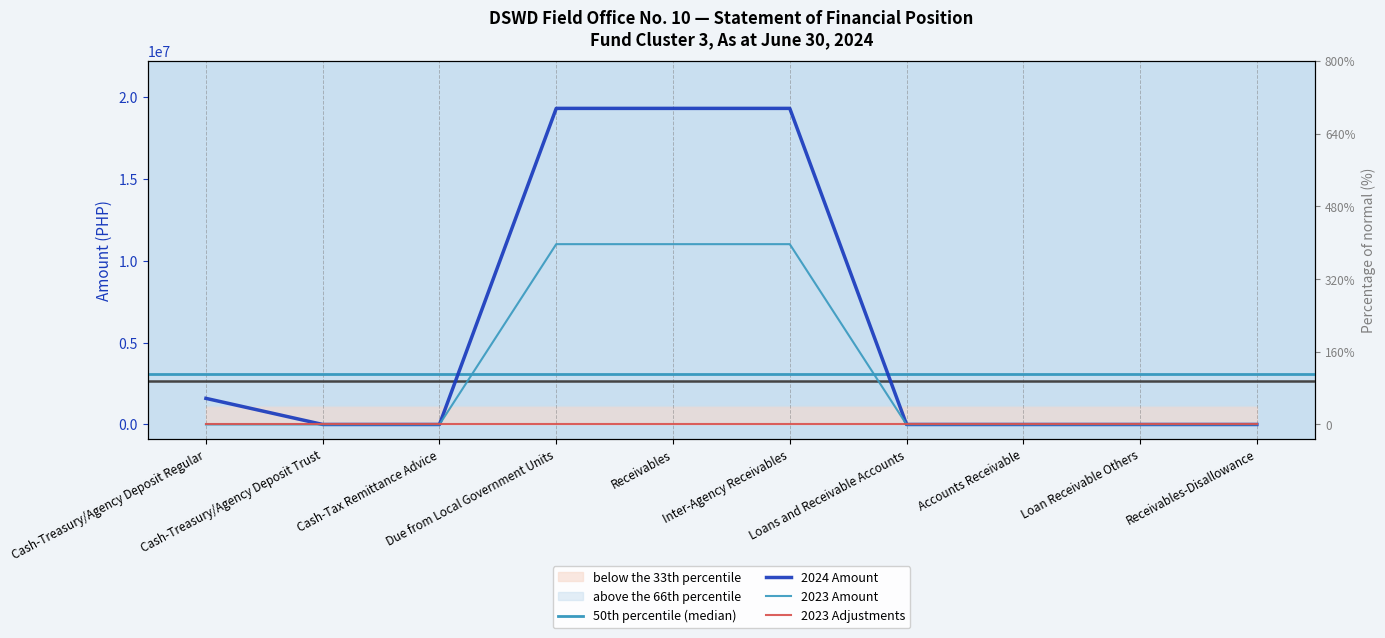

True or false: 2023 Amount has a value of 0.0 at Accounts Receivable.

True